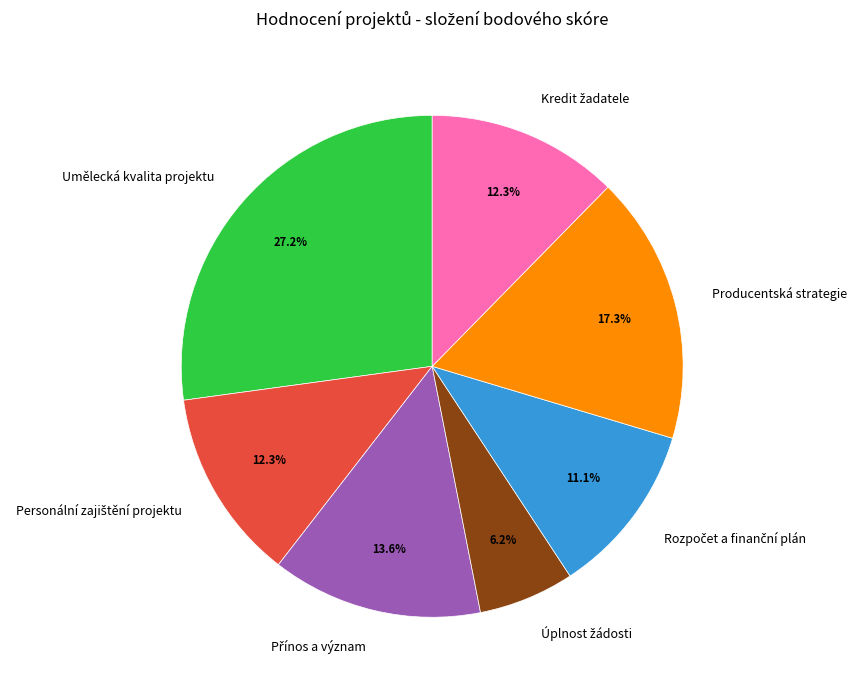

Is it true that Umělecká kvalita projektu is 27% of the pie?

True